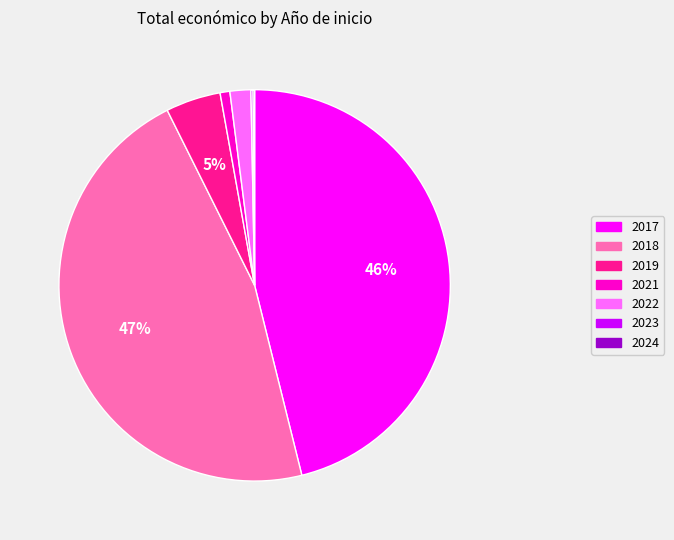

Is there a majority slice in this chart?

No